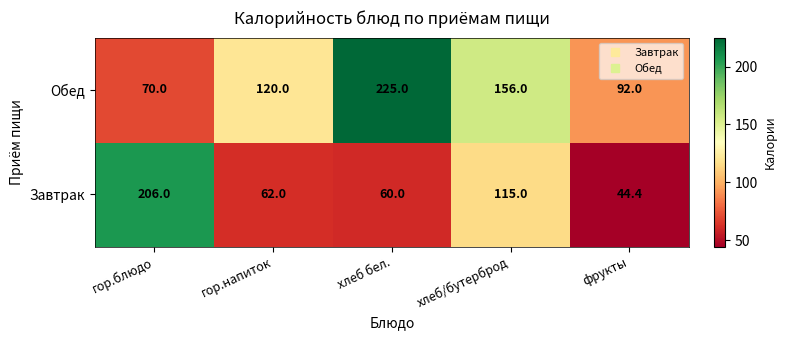

The value of Завтрак at хлеб бел. is 60.0. True or false?

True